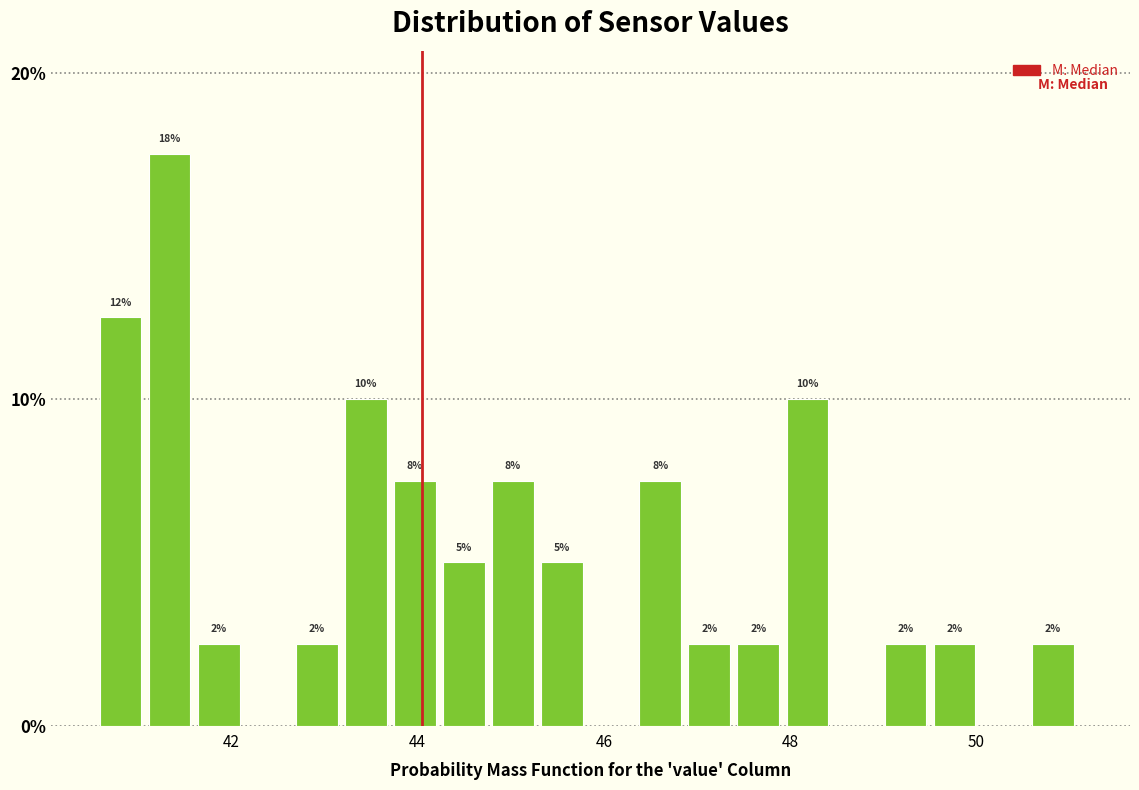

Read against the x-axis, roughly where is the centre of the tallest bar?

41.4